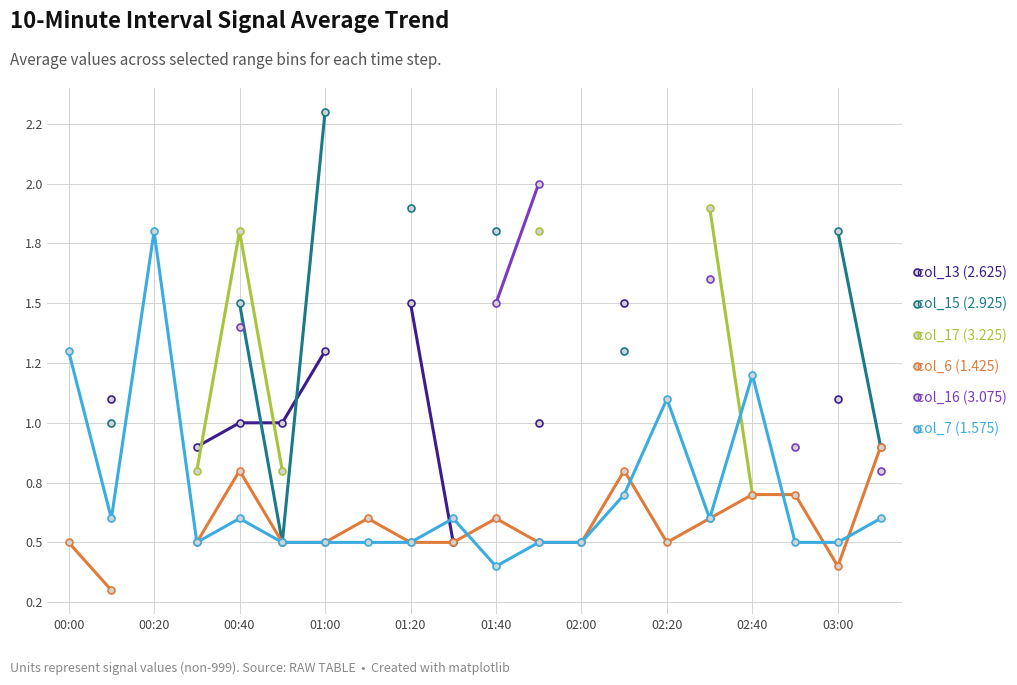

Between 11 and 16, which is larger?

16